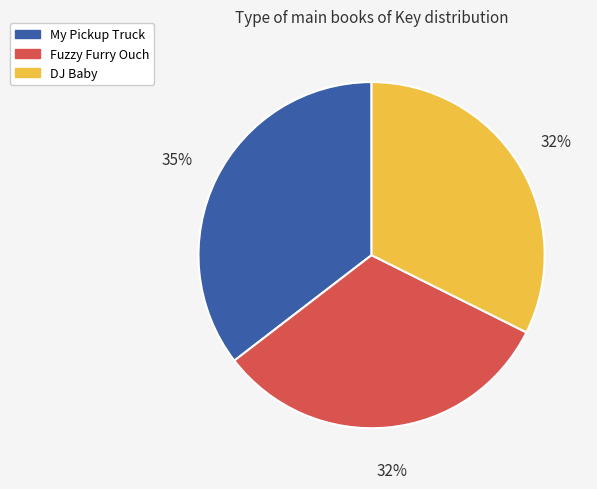

How many segments does this pie chart have?

3